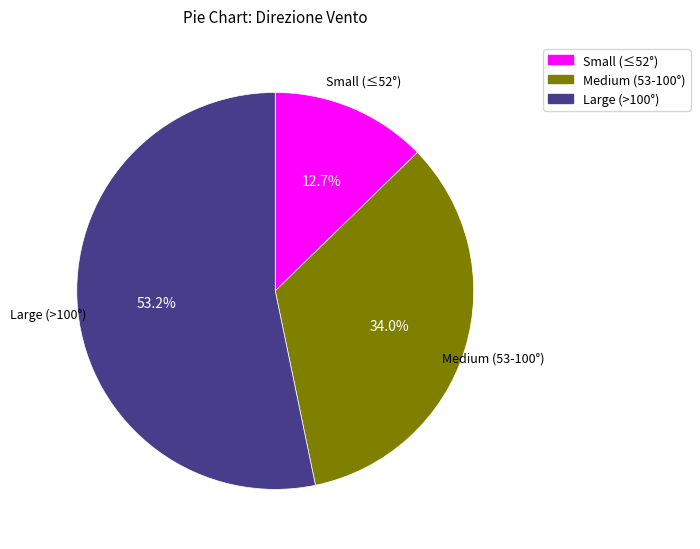

Does any single category account for the majority?

Yes